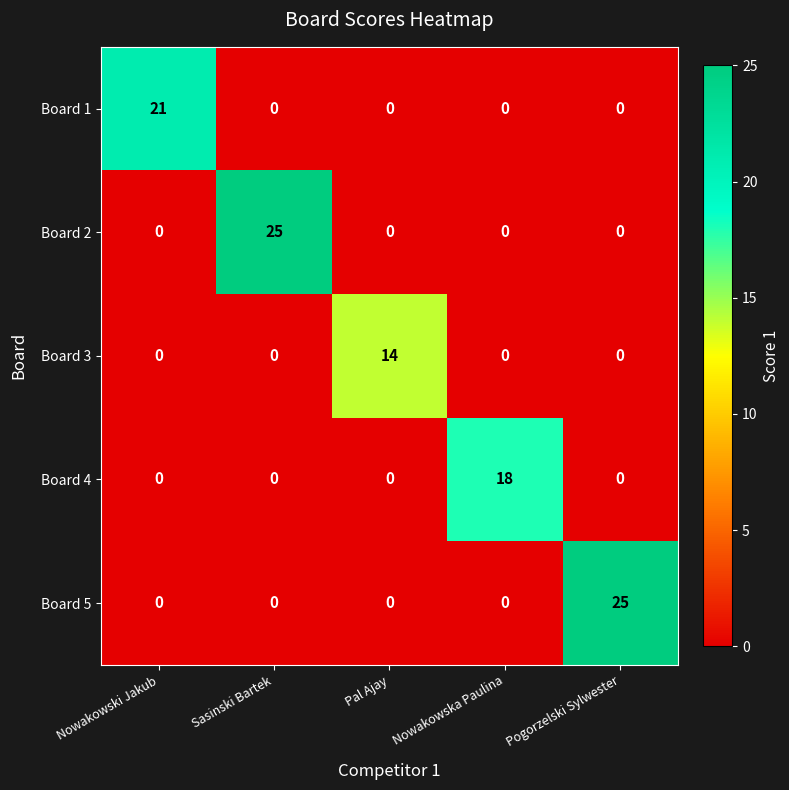

At how many categories does at least one series exceed 0?

5